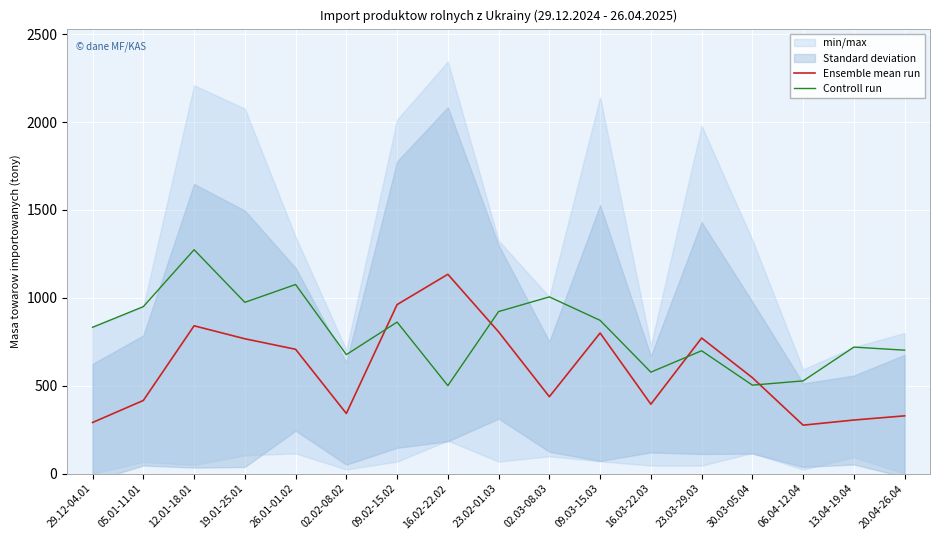

Where is the first local minimum for Ensemble mean run?

02.02-08.02